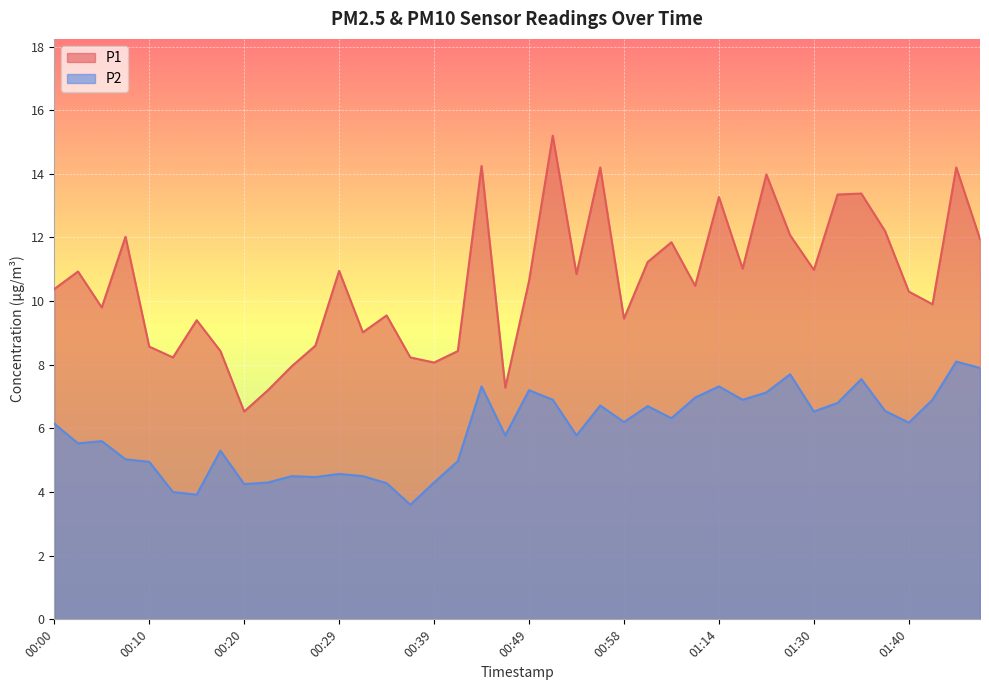

Rank the categories by P1 value from highest to lowest.

00:51, 00:44, 00:56, 01:45, 01:19, 01:35, 01:33, 01:14, 01:38, 01:28, 00:07, 01:48, 01:03, 01:01, 01:17, 01:30, 00:29, 00:02, 00:54, 00:49, 01:06, 00:00, 01:40, 01:43, 00:05, 00:34, 00:58, 00:15, 00:32, 00:27, 00:10, 00:17, 00:41, 00:12, 00:37, 00:39, 00:24, 00:46, 00:22, 00:20